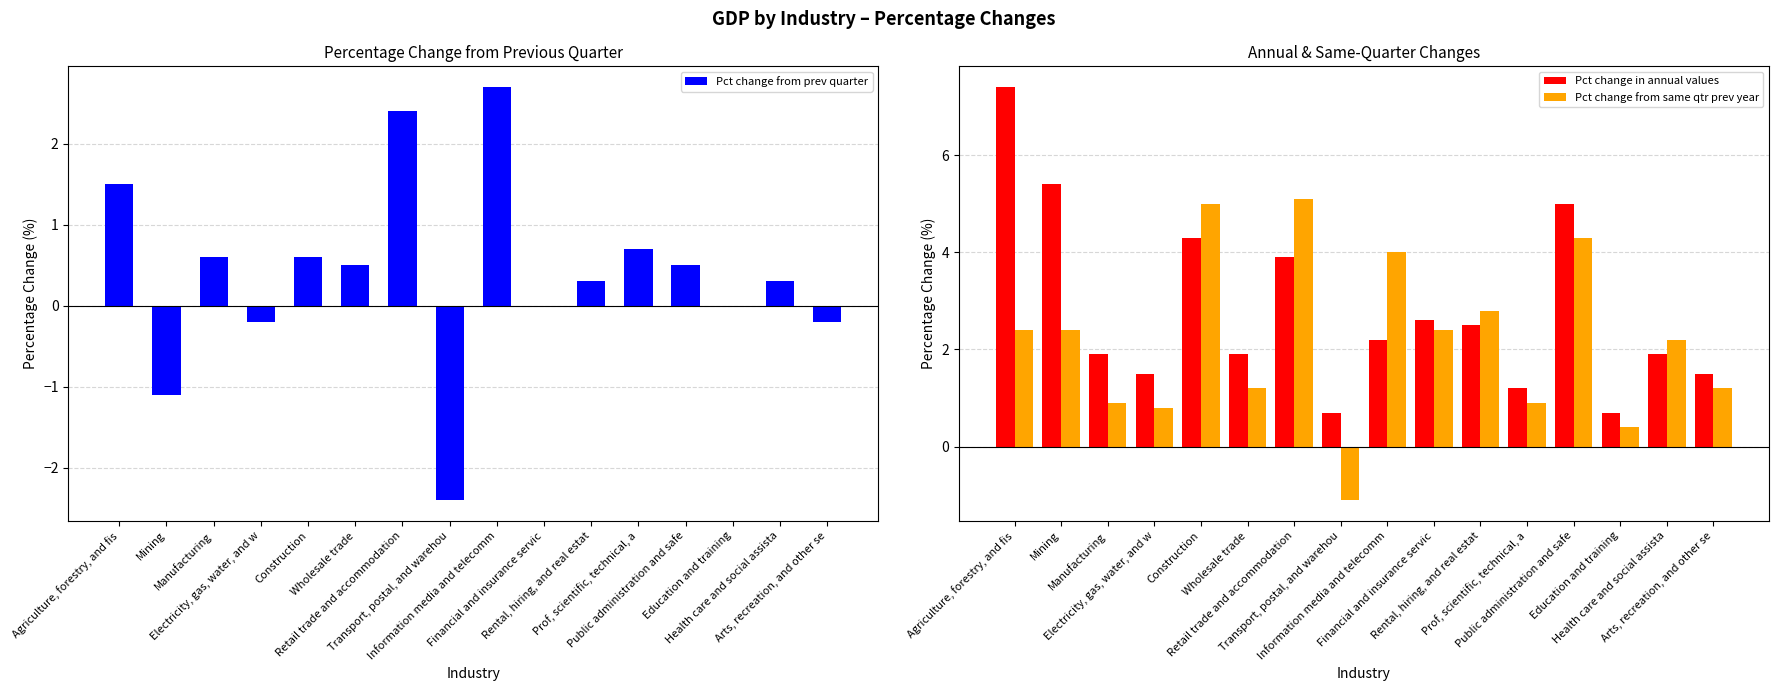

What is the difference between the second highest and second lowest values in the Pct change in annual values series?

4.7